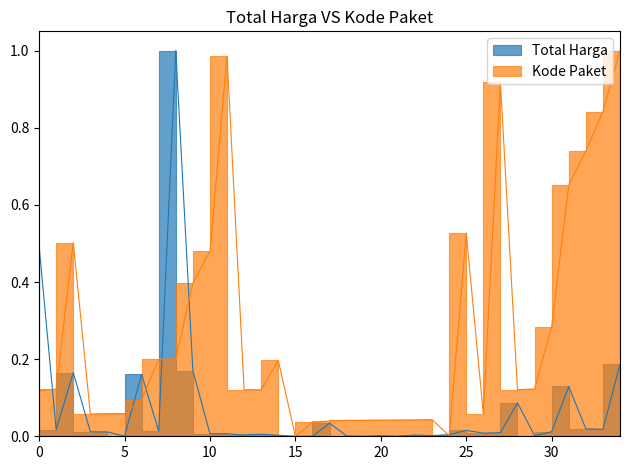

The value of Total Harga at 2021-11-28 is 0.1. True or false?

True